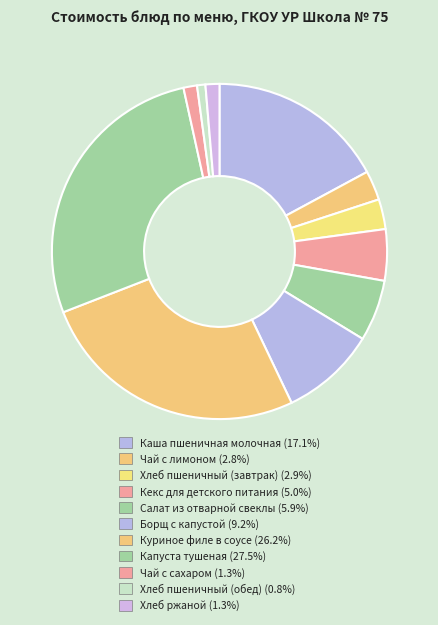

How many slices are in this pie chart?

11